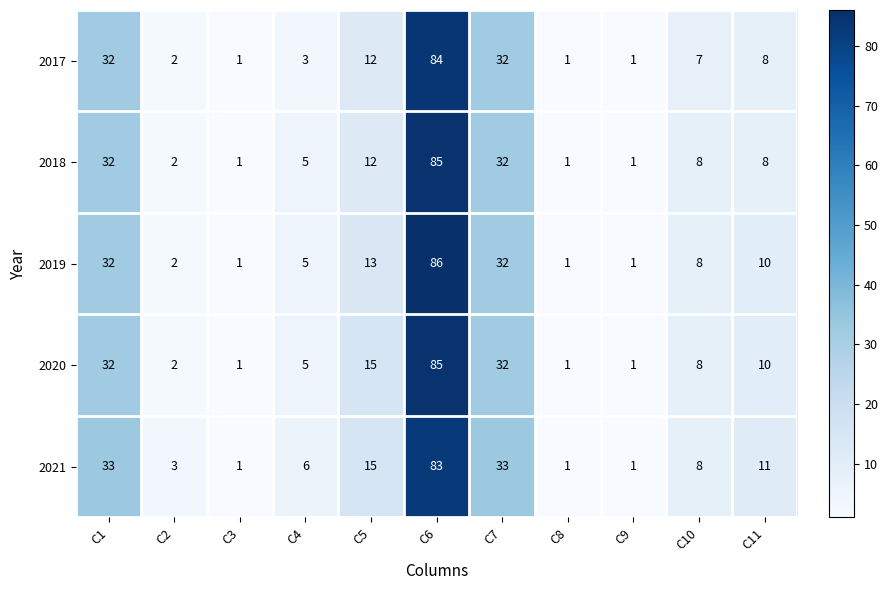

What is the difference between the maximum and minimum values in the 2020 series?

84